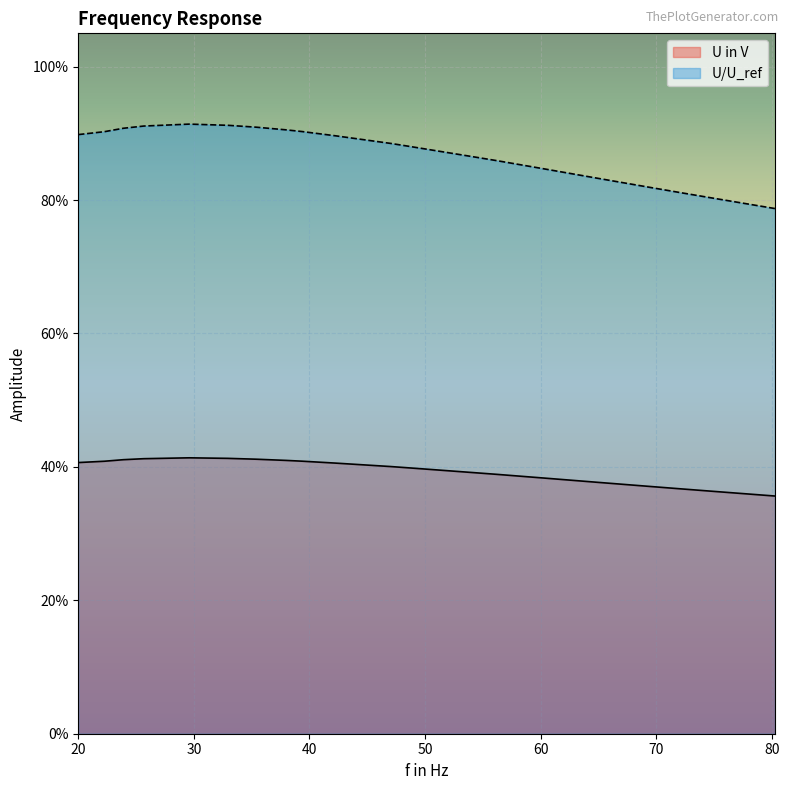

What is the minimum value for U in V?

0.4